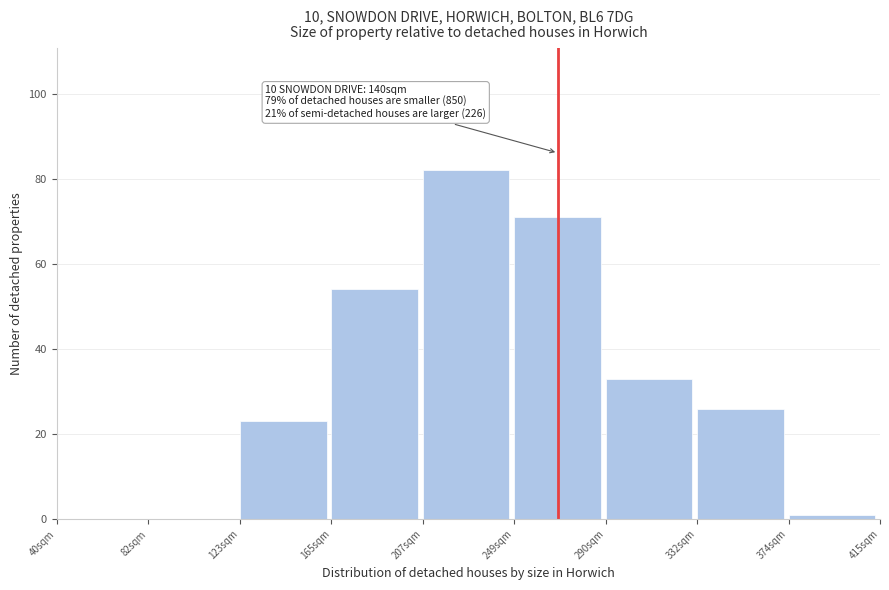

Reading left to right, extract all data points from this chart.

40sqm=0	82sqm=0	123sqm=23	165sqm=54	207sqm=82	249sqm=71	290sqm=33	332sqm=26	374sqm=1